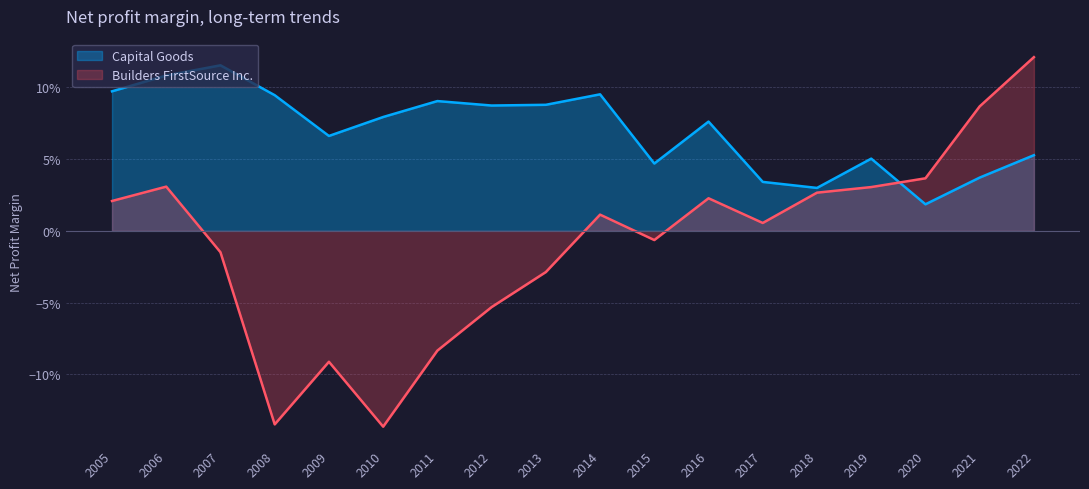

Read the Capital Goods value at 2012.

0.1